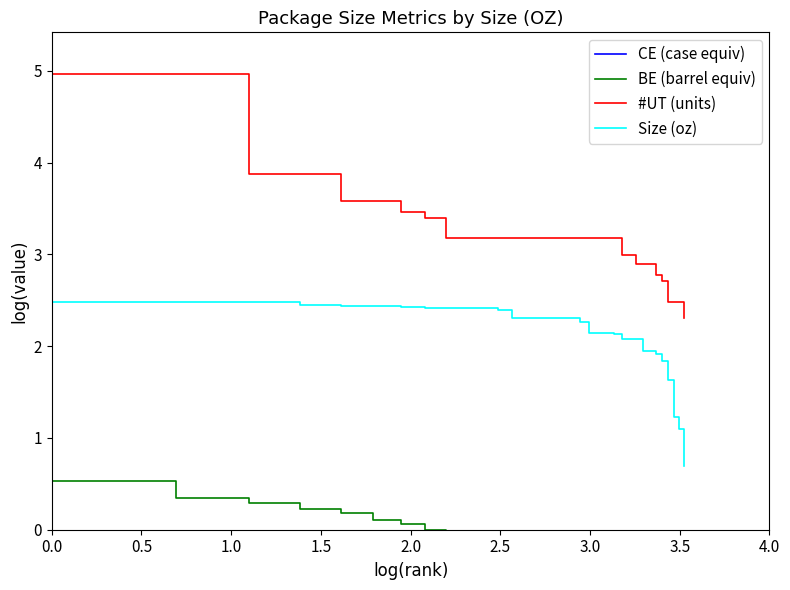

True or false: #UT (units) and Size (oz) intersect in this chart.

False